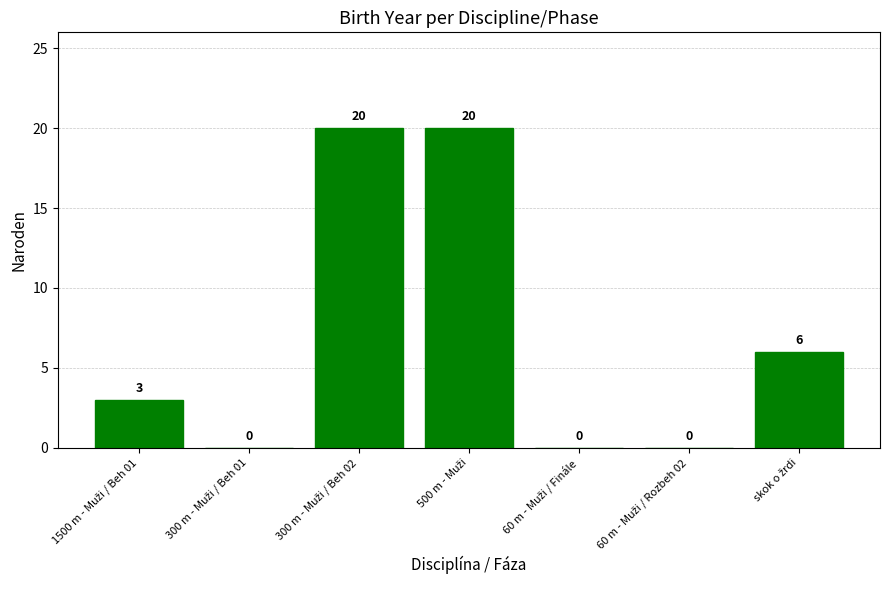

What is the greatest value displayed?

20